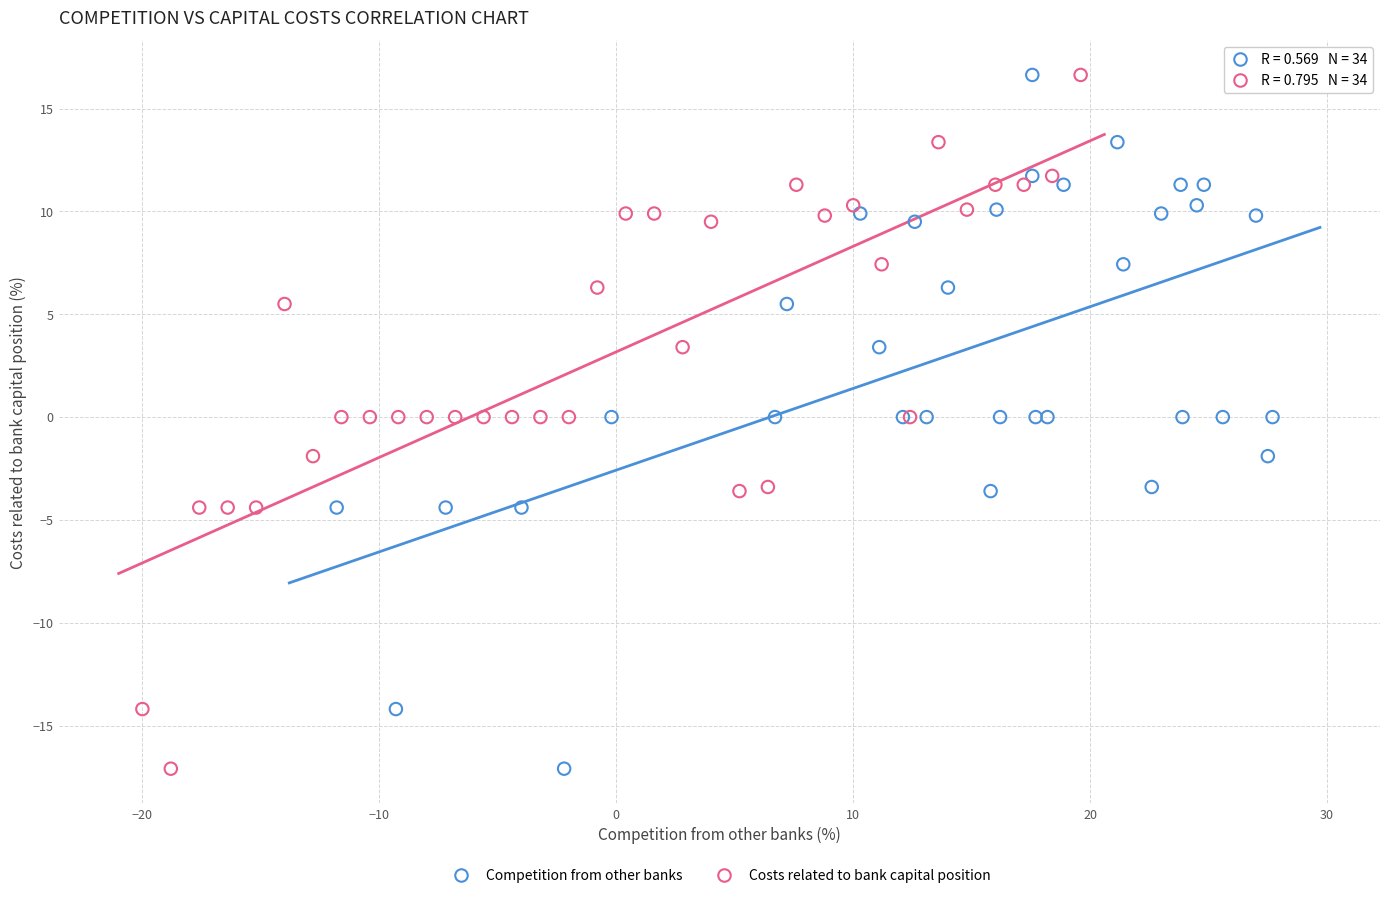

What are all the series names shown in the legend?

Competition from other banks, Costs related to bank capital position